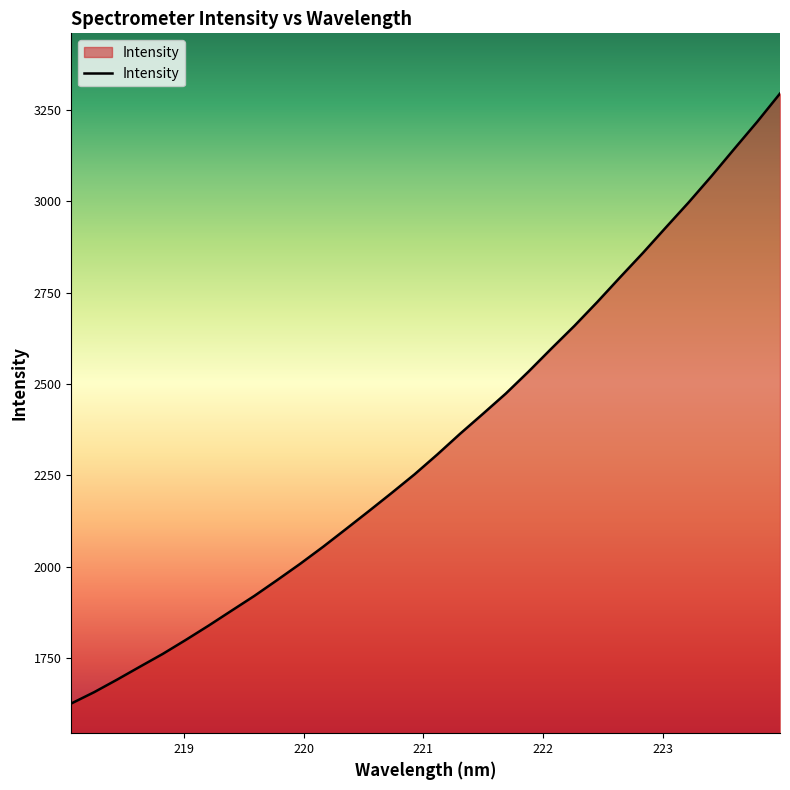

What is the difference between the maximum and minimum values?

1669.0